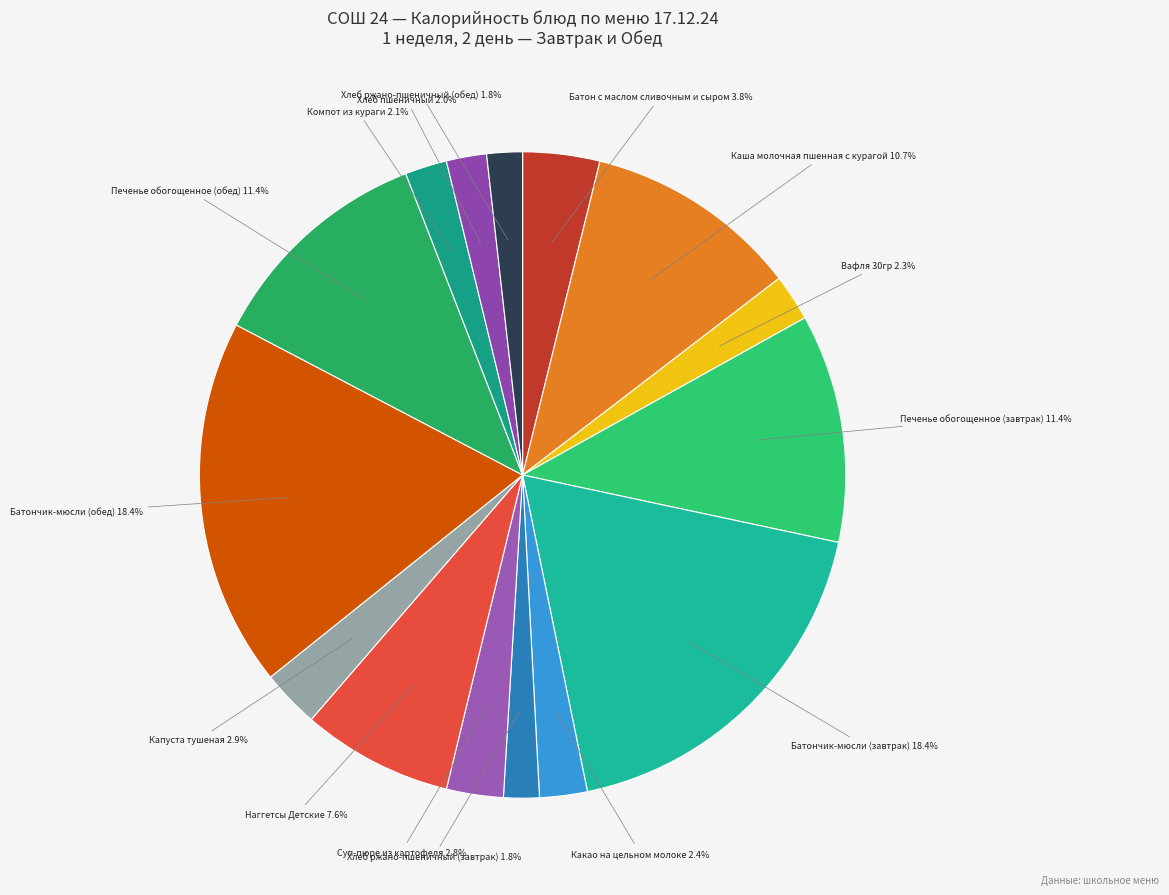

Which category has the smallest portion of the pie?

Хлеб ржано-пшеничный (завтрак)